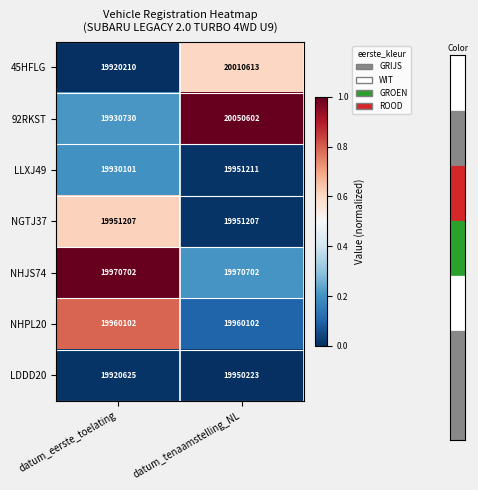

Where is LLXJ49 nearest to the value 19940656?

datum_eerste_toelating